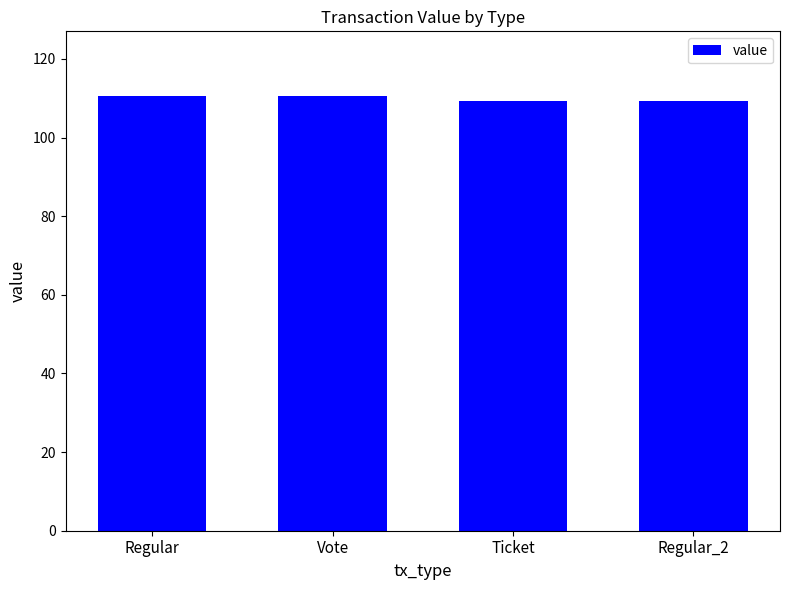

Reading right to left, transcribe all the data shown in this chart.

Regular_2=109.3	Ticket=109.3	Vote=110.5	Regular=110.5